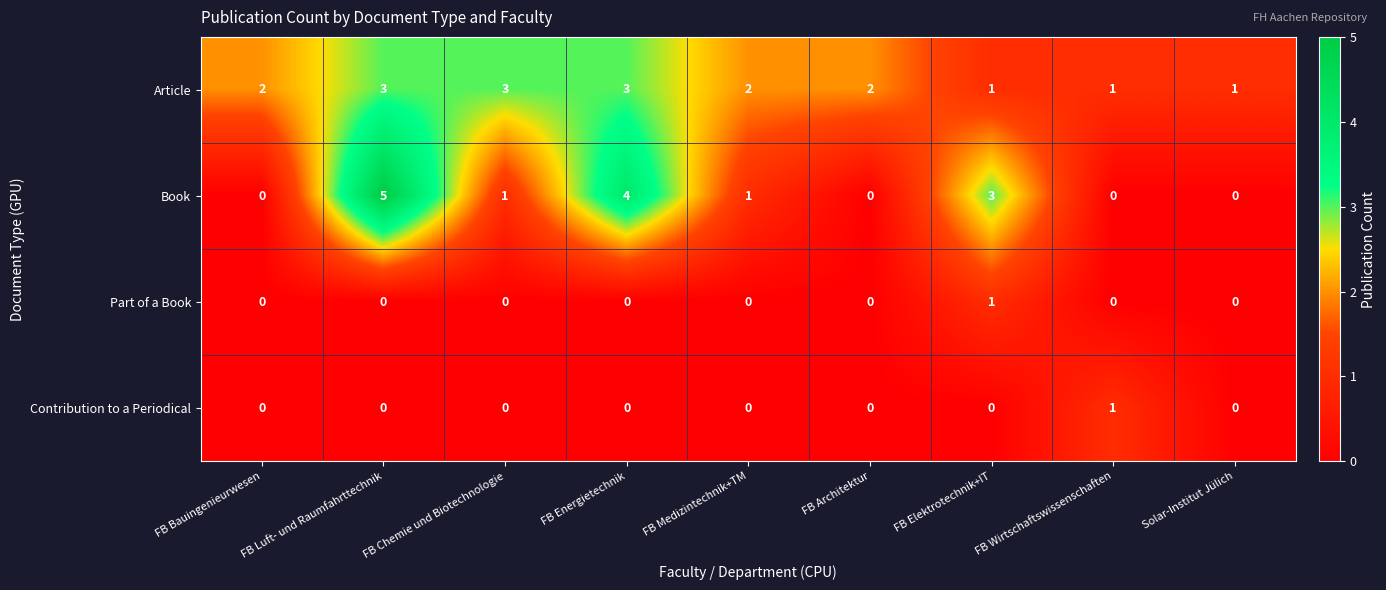

What is the total value across all series at FB Elektrotechnik+IT?

5